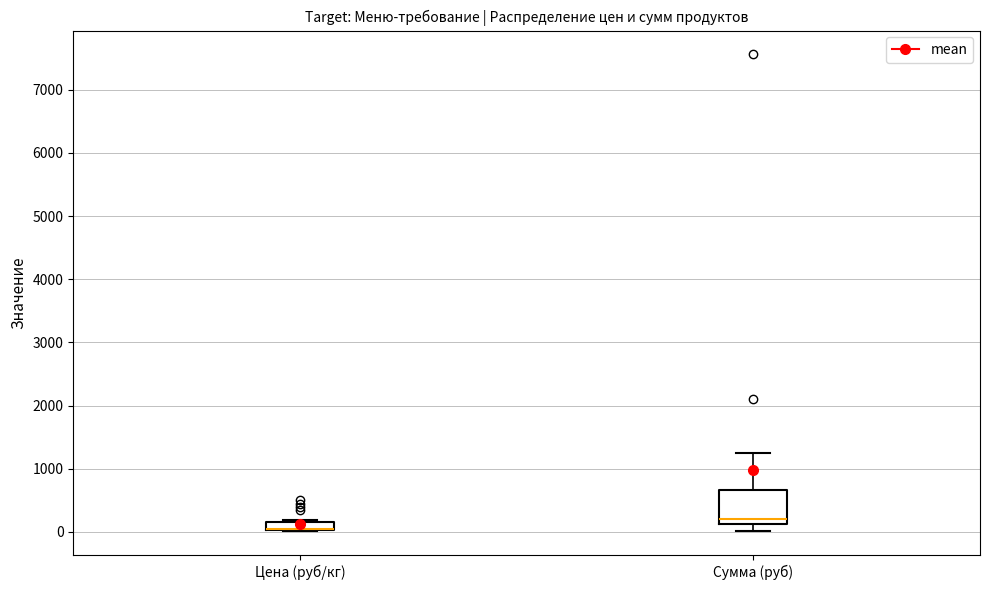

Which box is the tallest, from its lower edge to its upper edge?

Сумма (руб)